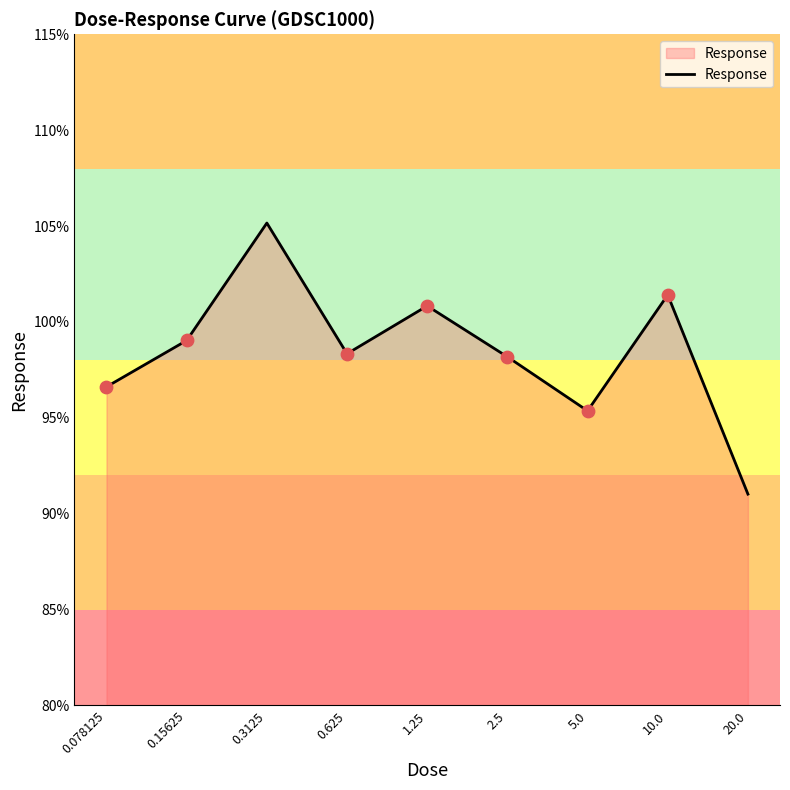

What is the minimum value shown in the chart?

91.0